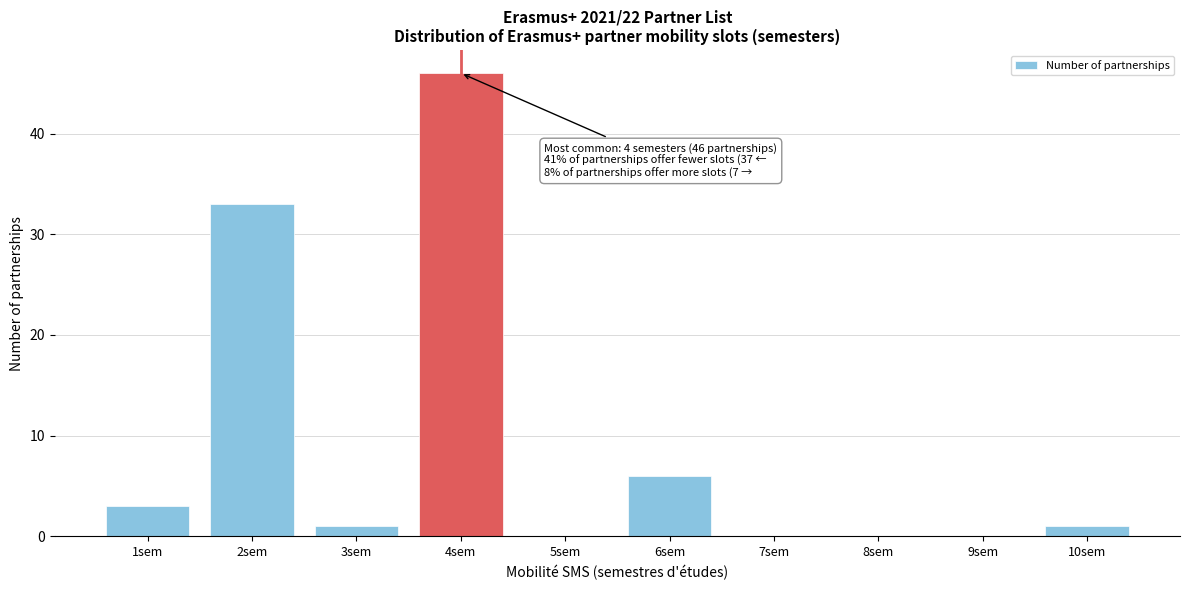

Which range on the x-axis has the tallest bar?

3.5 to 4.5